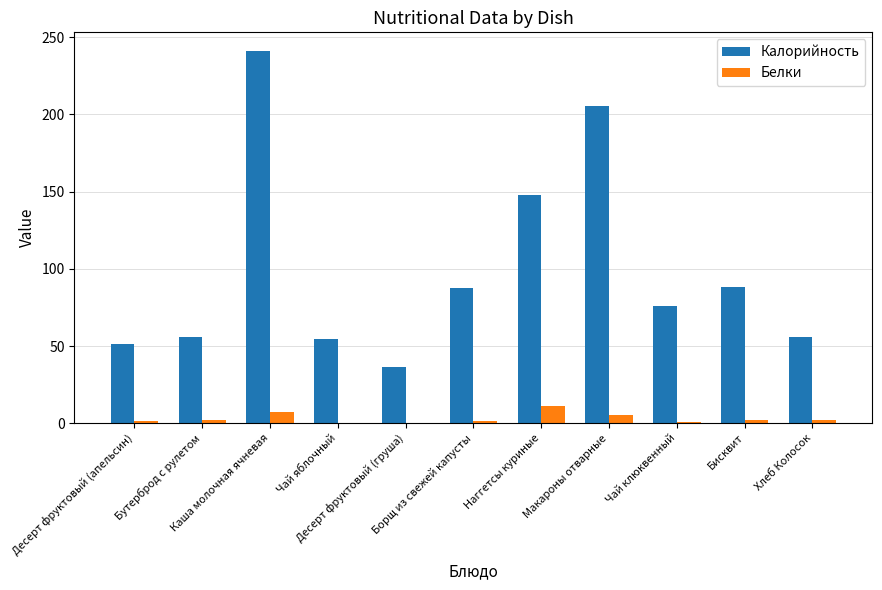

What is the highest value of the Белки series?

11.2